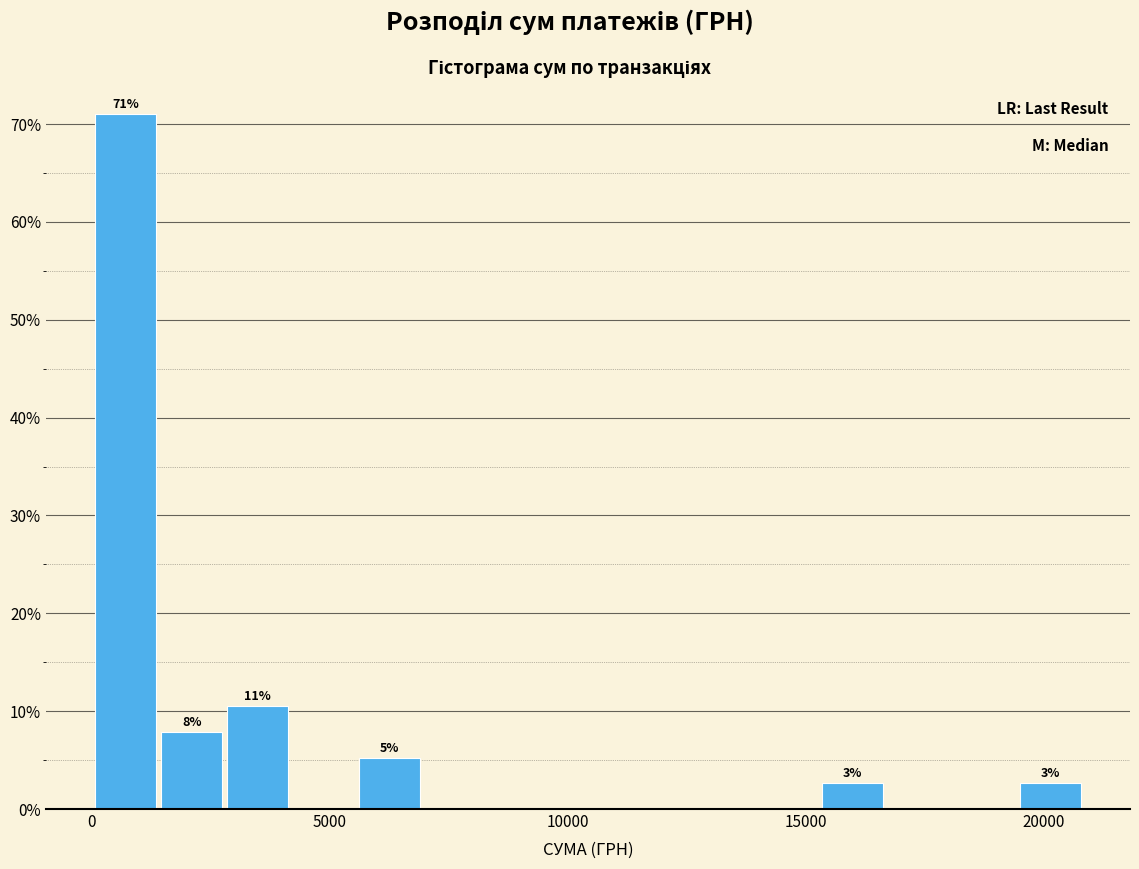

Read against the x-axis, roughly where is the centre of the tallest bar?

500